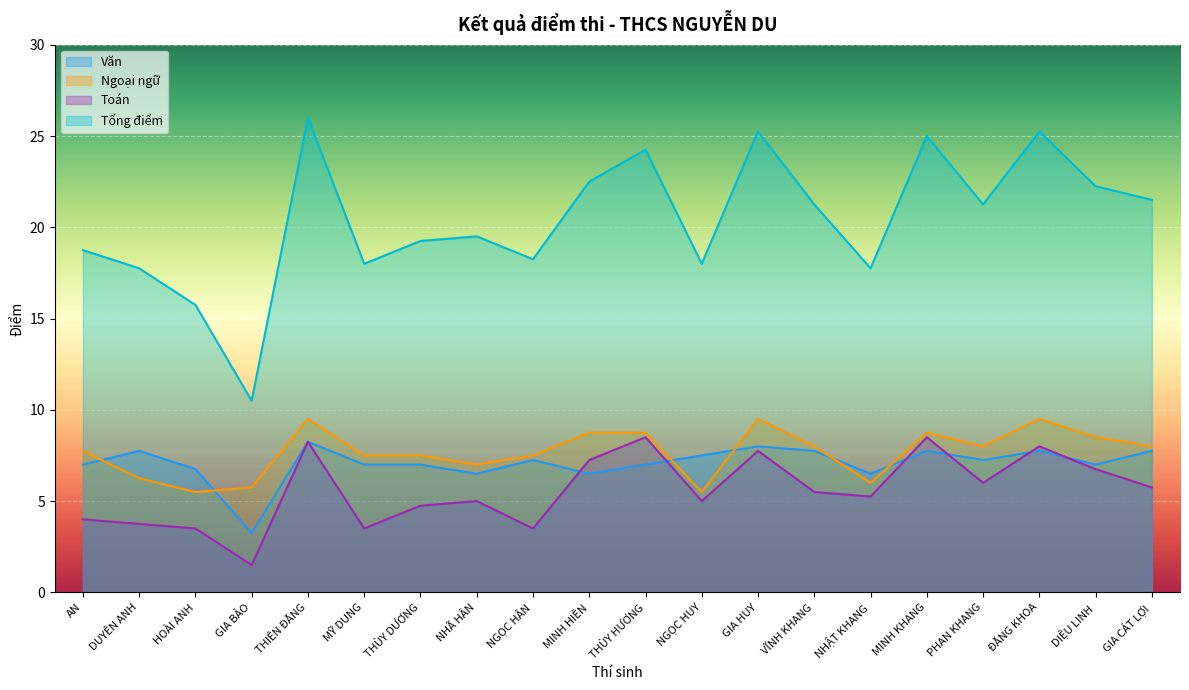

Is it true that Văn equals 10.7 at MỸ DUNG?

False